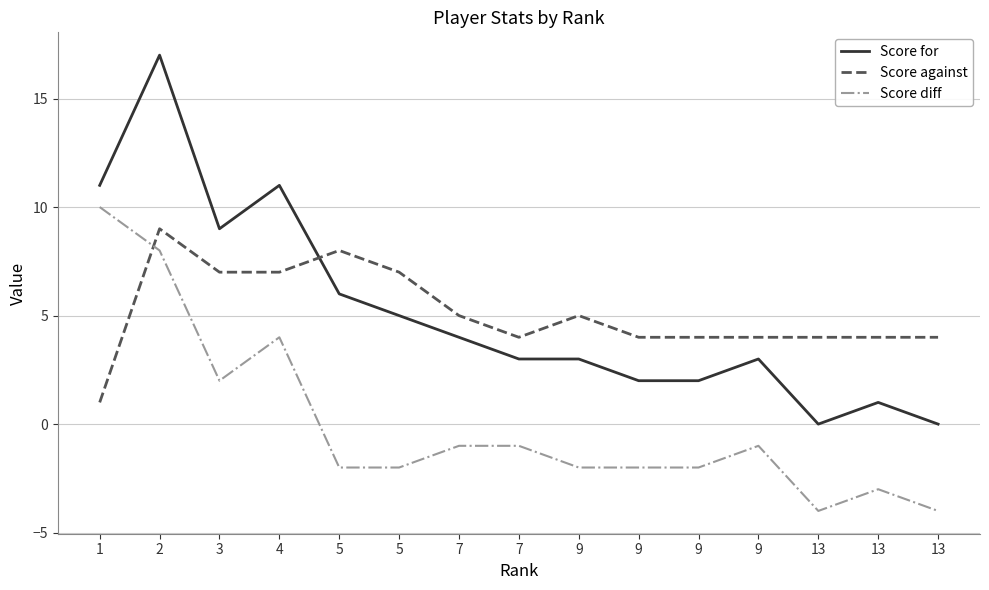

Where is the first local minimum for Score for?

3